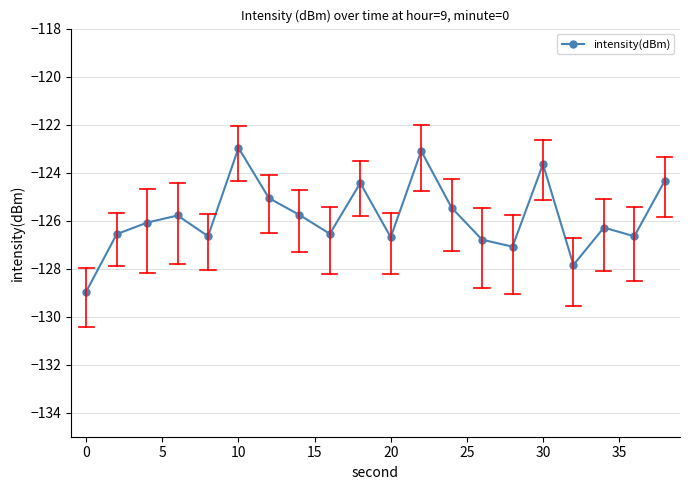

How many points are lower than both their immediate neighbors (excluding endpoints)?

6